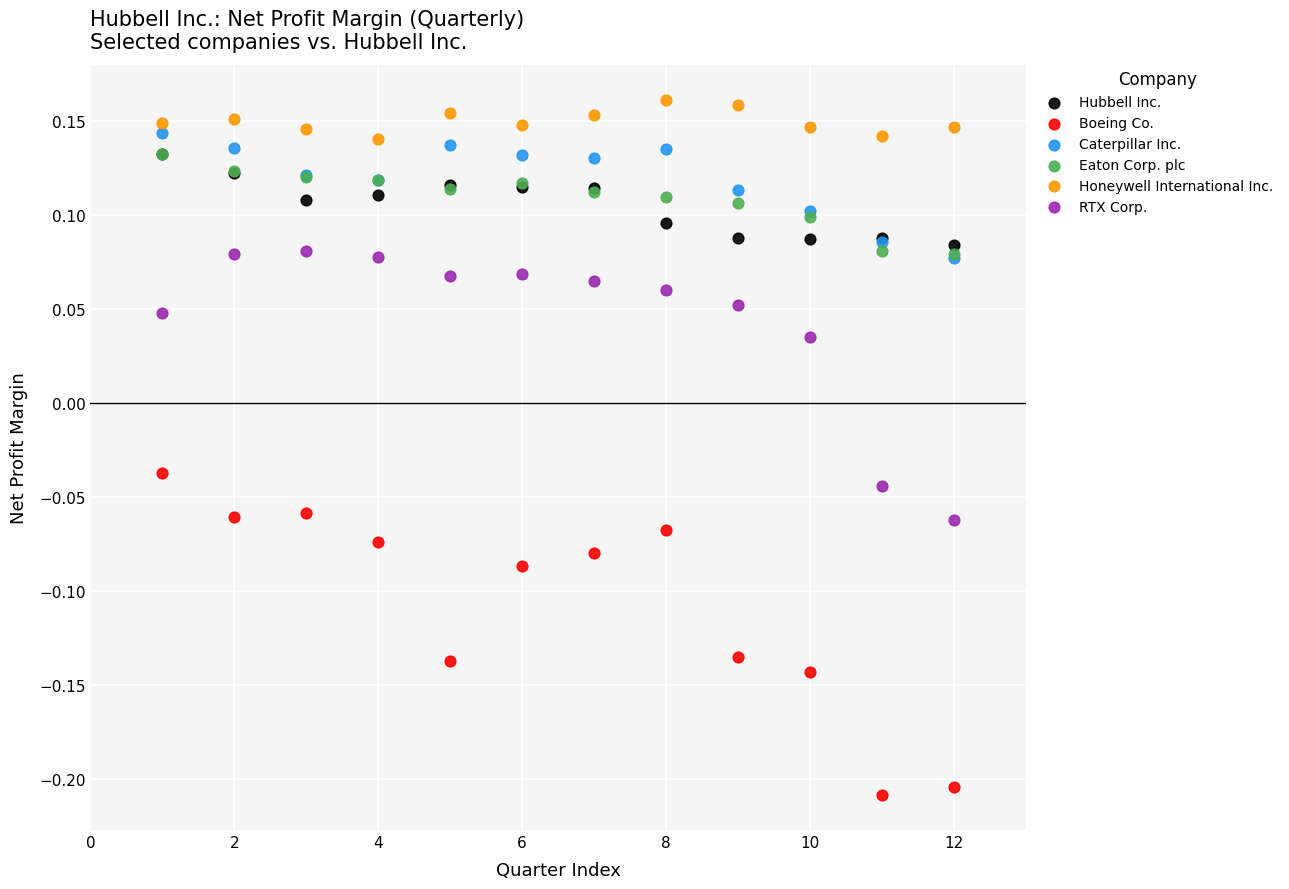

Which series contains the highest Y value?

Honeywell International Inc.